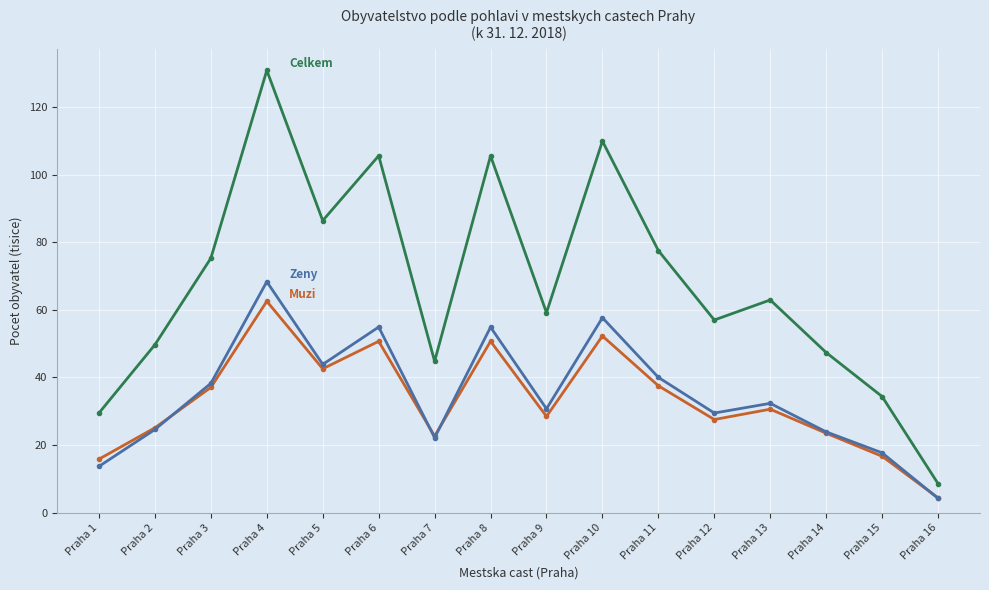

Which category has the lowest value across all series?

Praha 16